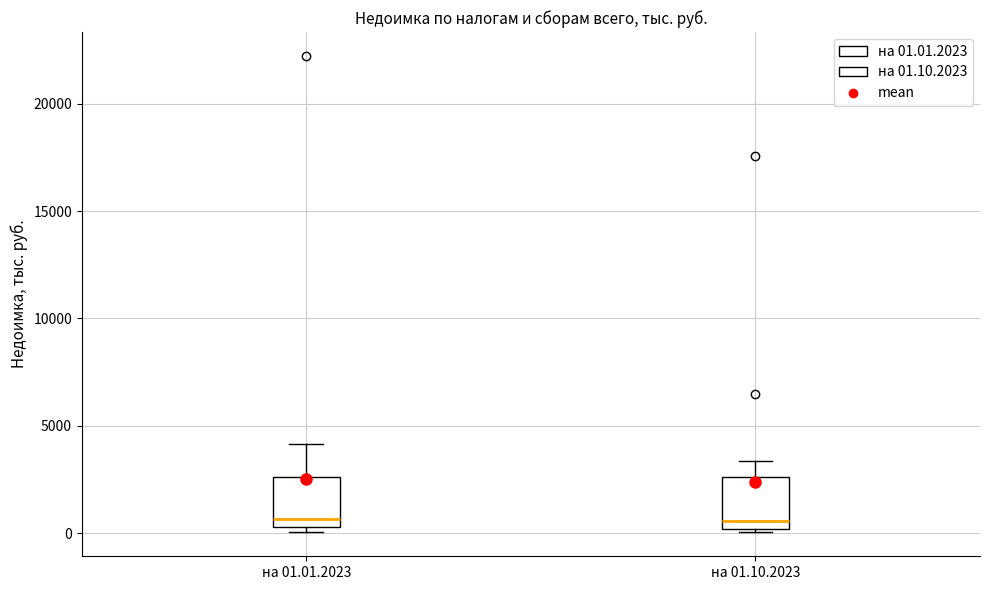

Where is the lower edge of the box for на 01.10.2023 on the y-axis? The values are not printed on the chart, so give them approximately, as read against the axis.

0